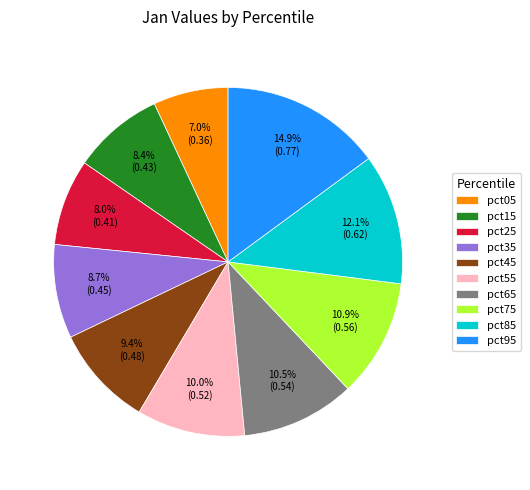

What percentage do pct05 and pct95 together represent?

21.9%